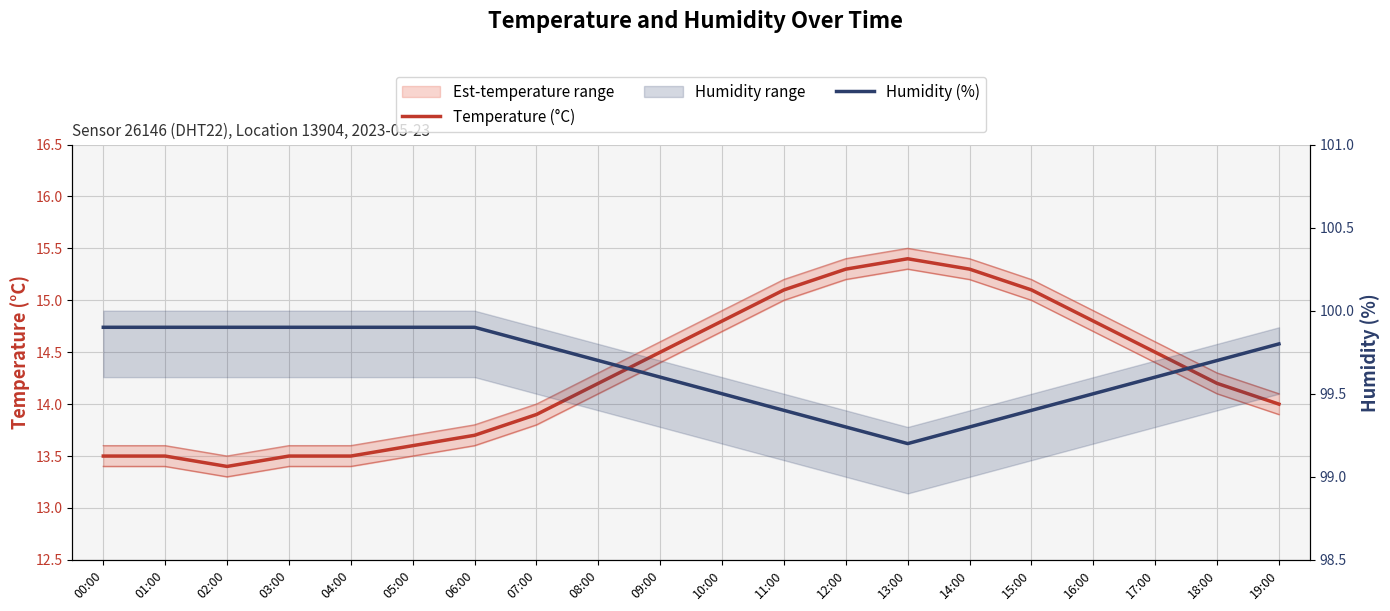

Which series changed the most between 07:00 and 16:00?

Temperature (°C)